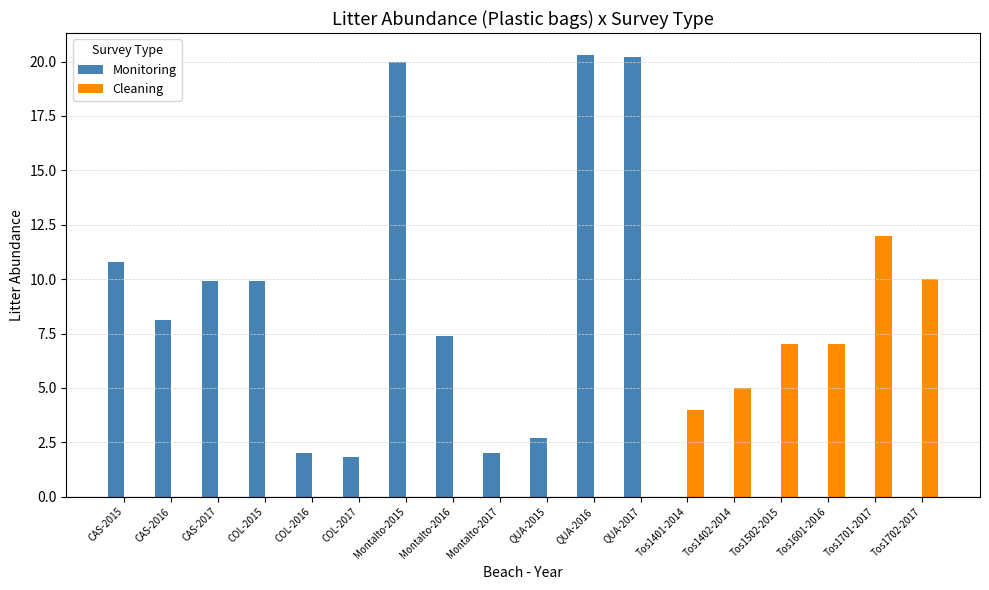

Is it true that Monitoring equals 20.2 at QUA-2017?

True